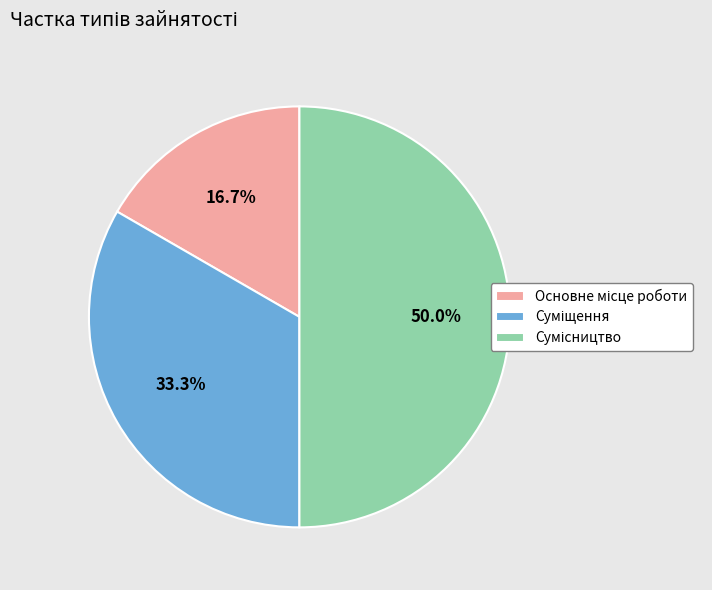

Count the number of slices in the pie.

3